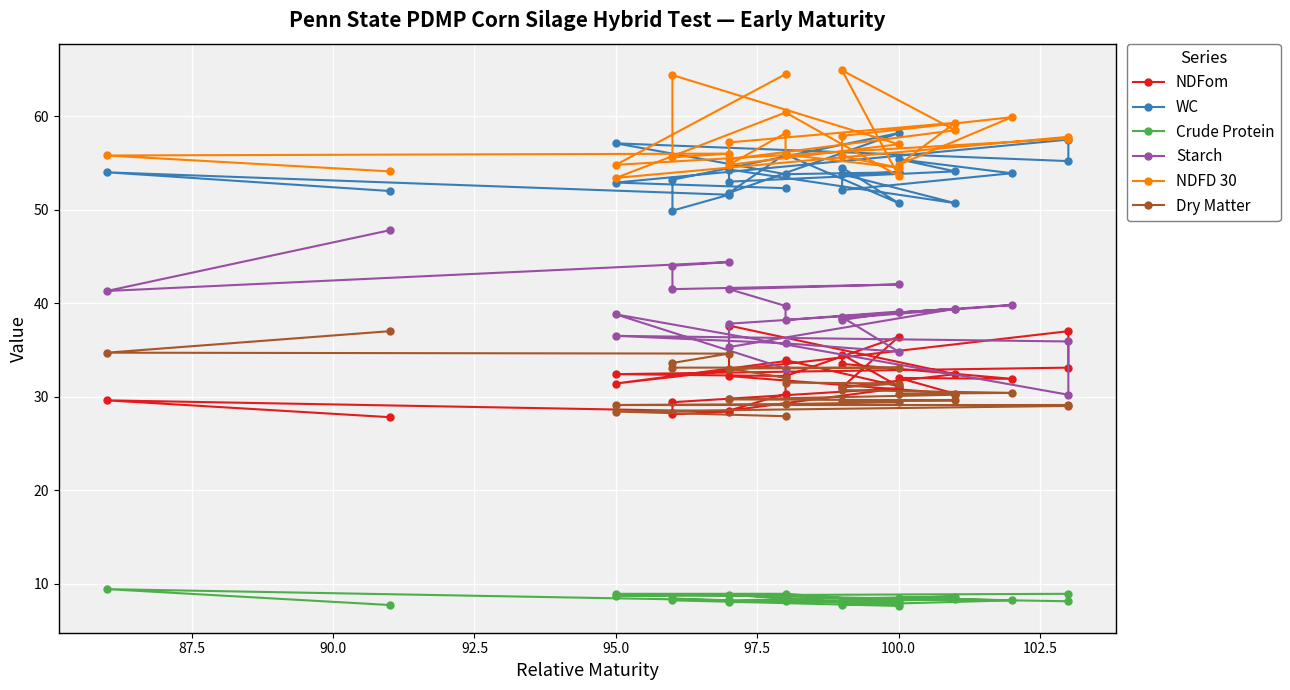

Is it true that Crude Protein equals 15.1 at 25?

False